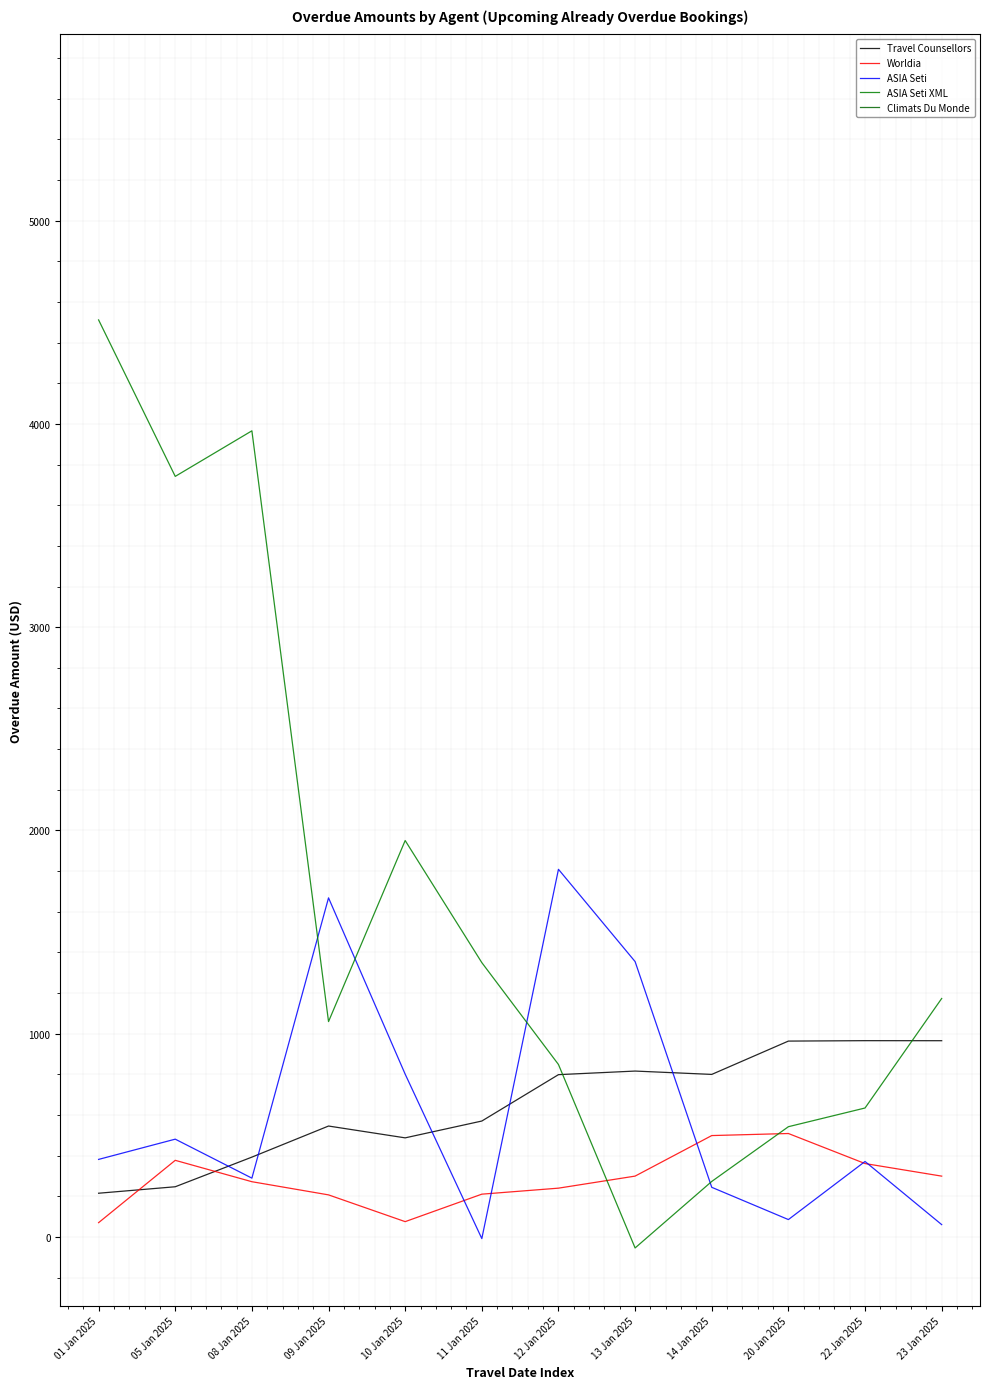

The Travel Counsellors series shows 965.3 at 23 Jan 2025. True or false?

True